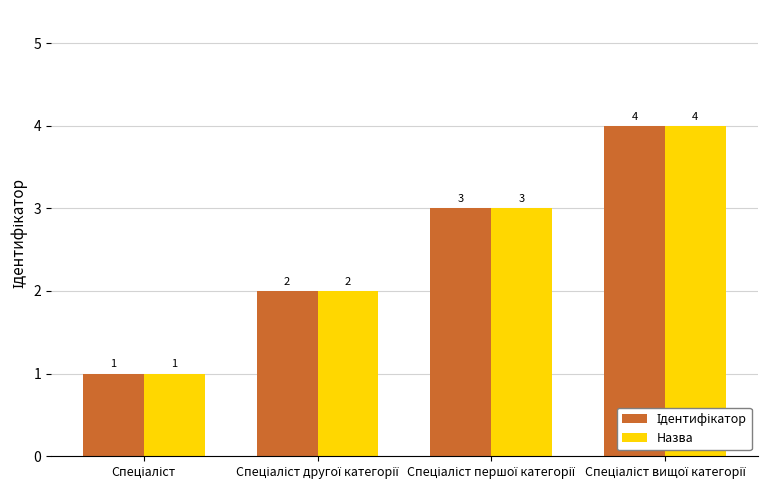

What is the greatest value displayed?

4